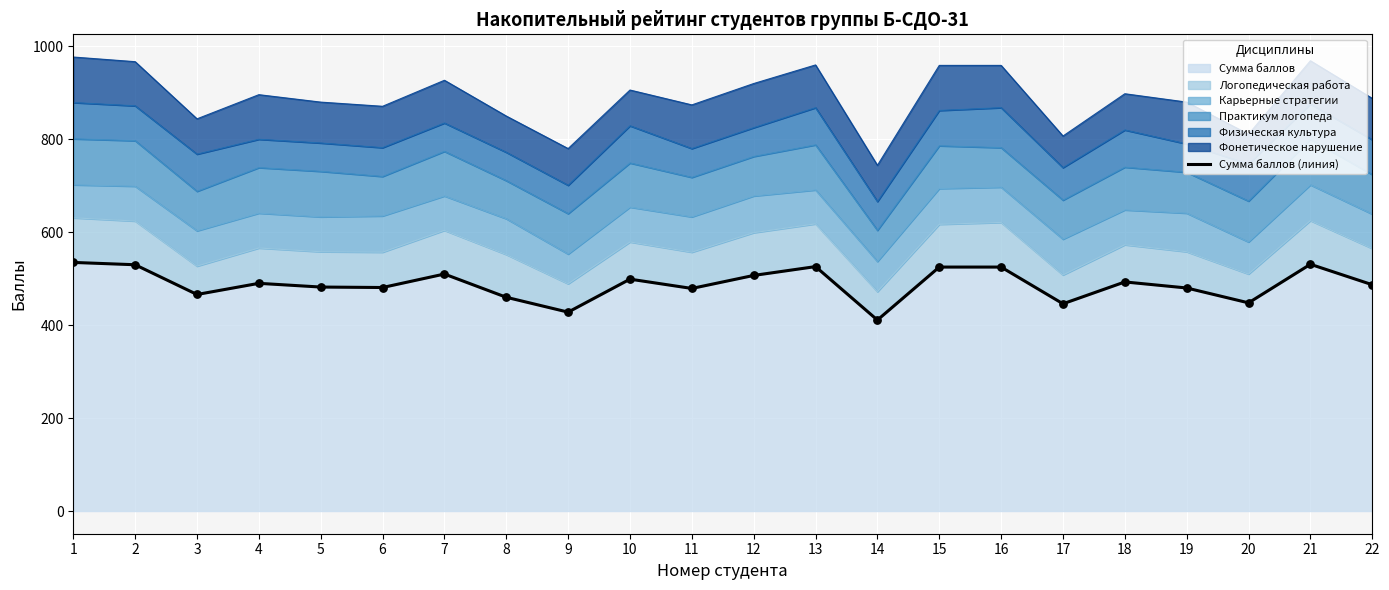

Approximately how many times larger is the value at 12 compared to 9?

1.2